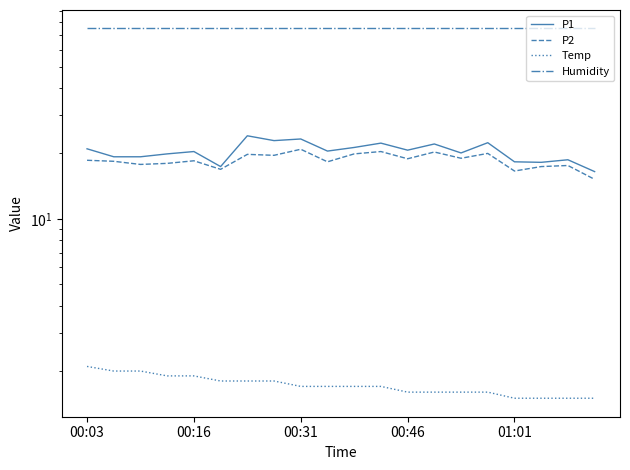

True or false: Humidity has more than 1 interior local peaks.

False